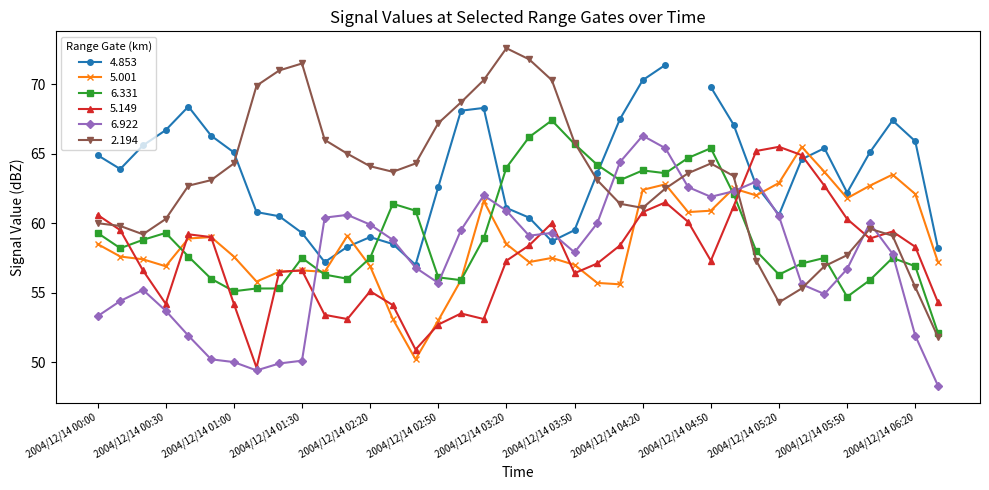

Between which two adjacent categories do 2.194 and 5.001 first intersect?

2004/12/14 04:10 and 2004/12/14 04:20